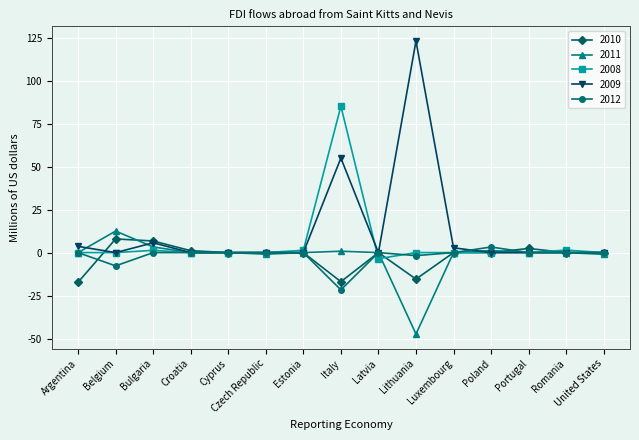

What is the label of the 7th point from the right?

Latvia